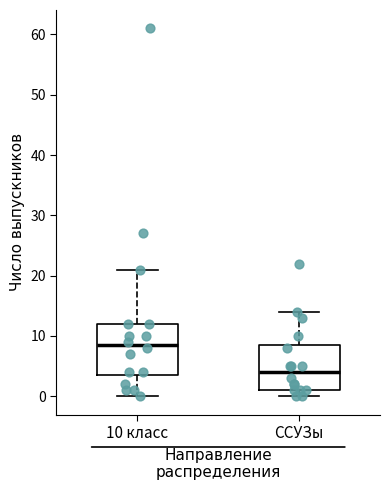

Which box has the highest median line?

10 класс